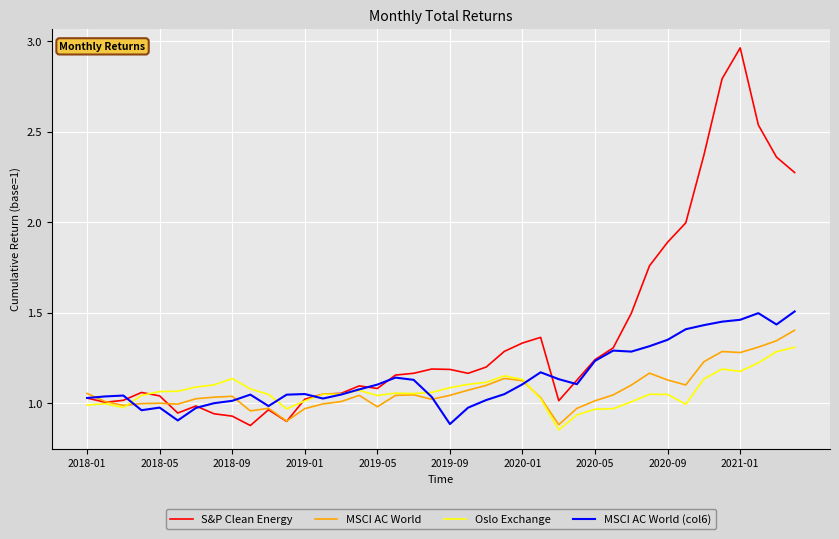

After their last crossing, which series has the higher values: MSCI AC World or MSCI AC World (col6)?

MSCI AC World (col6)